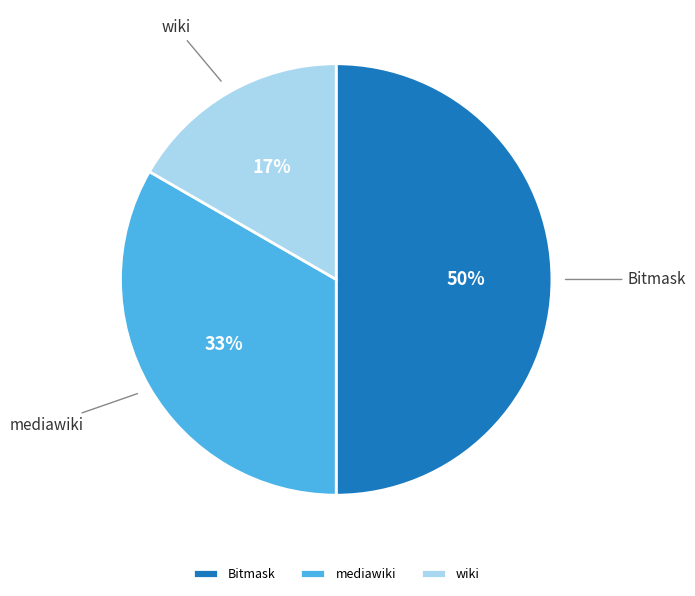

To the nearest percent, what is the difference between the largest and smallest slice percentages?

33%